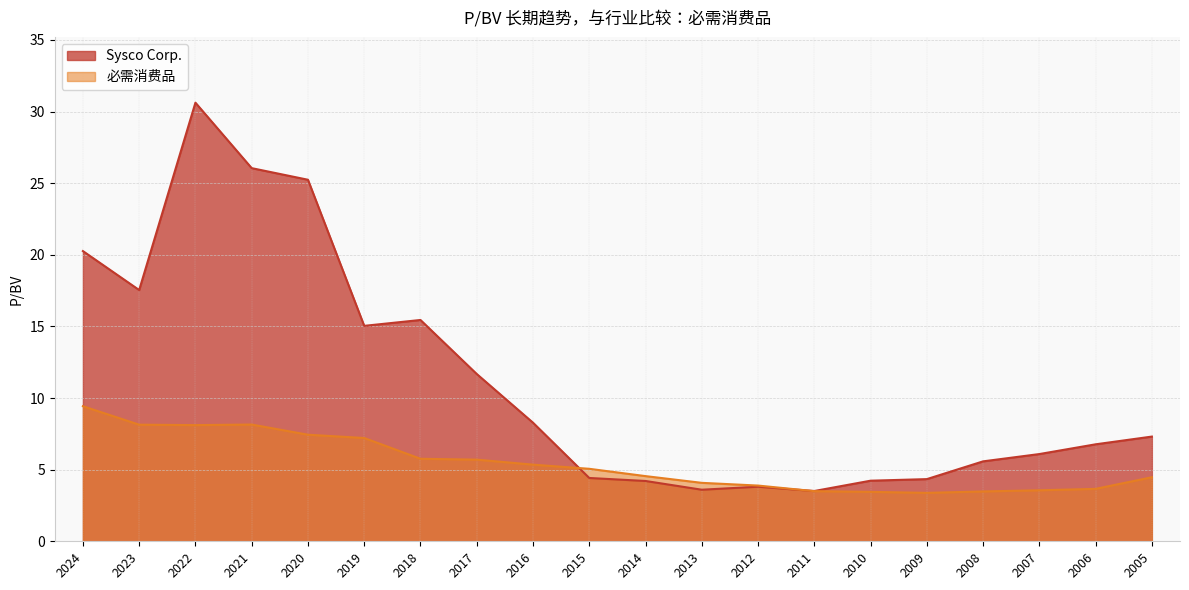

Where is 必需消费品 nearest to the value 6?

2018